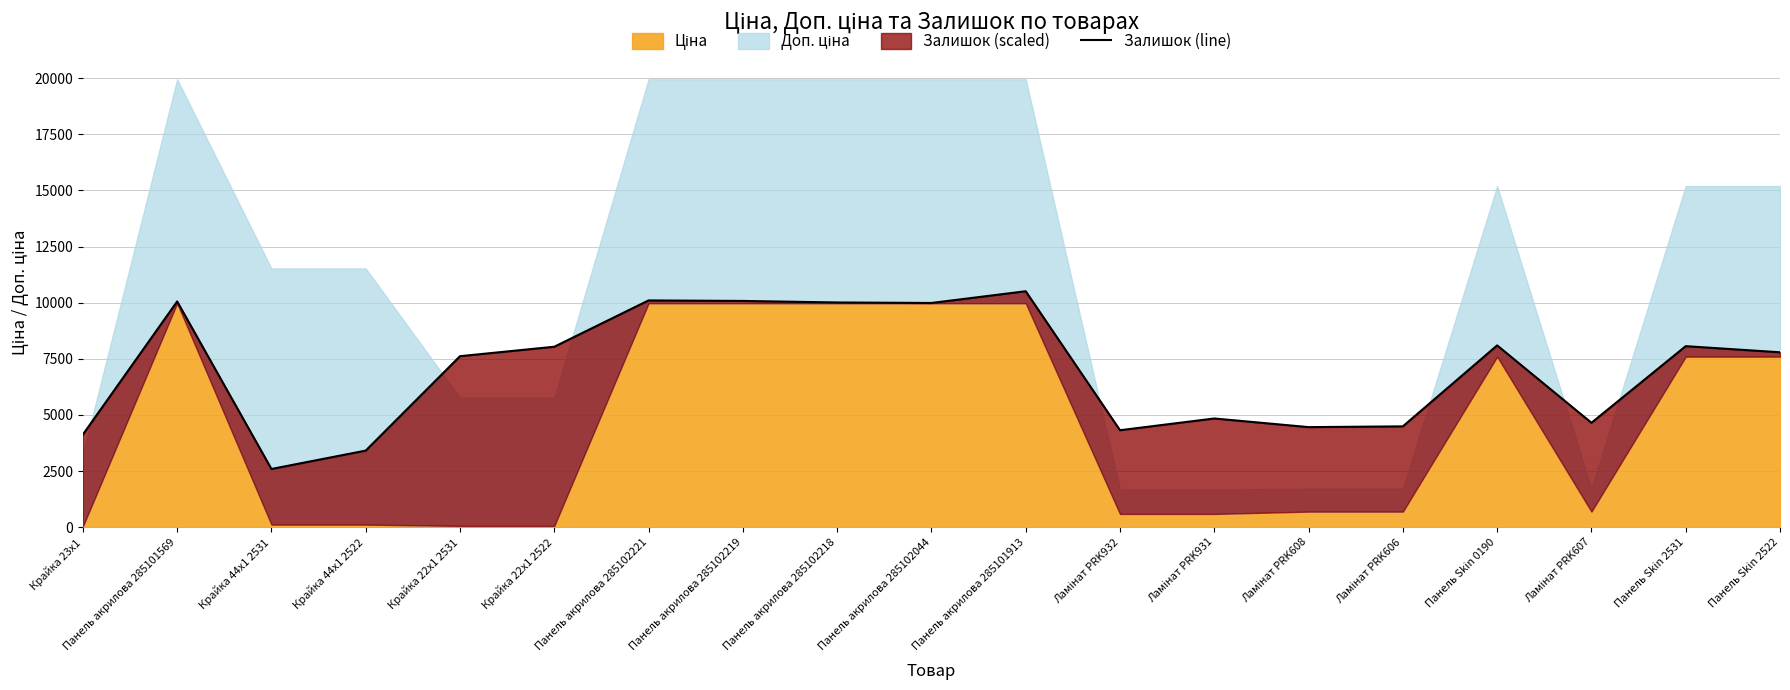

At which category does the chart reach its peak across all series?

Панель акрилова 285101913